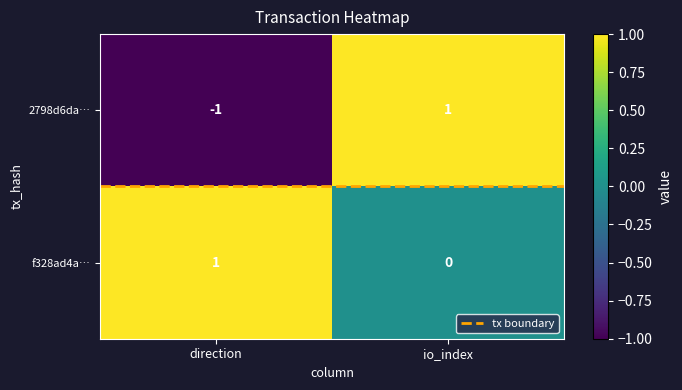

At how many categories does at least one series exceed 0?

2